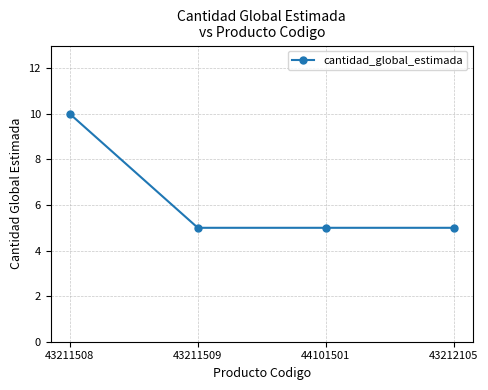

What is the smallest value displayed?

5